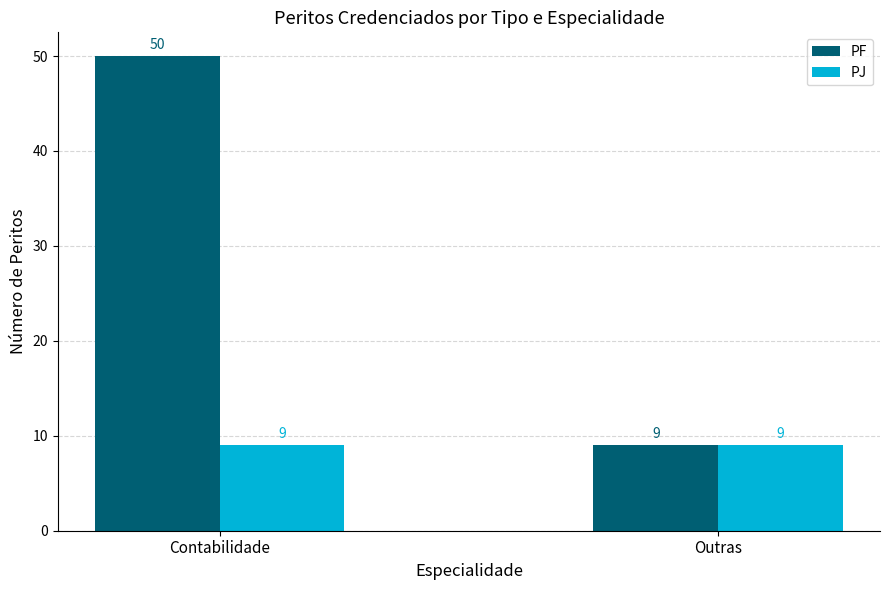

What is the value of the PJ bar at the 1st from the left?

9